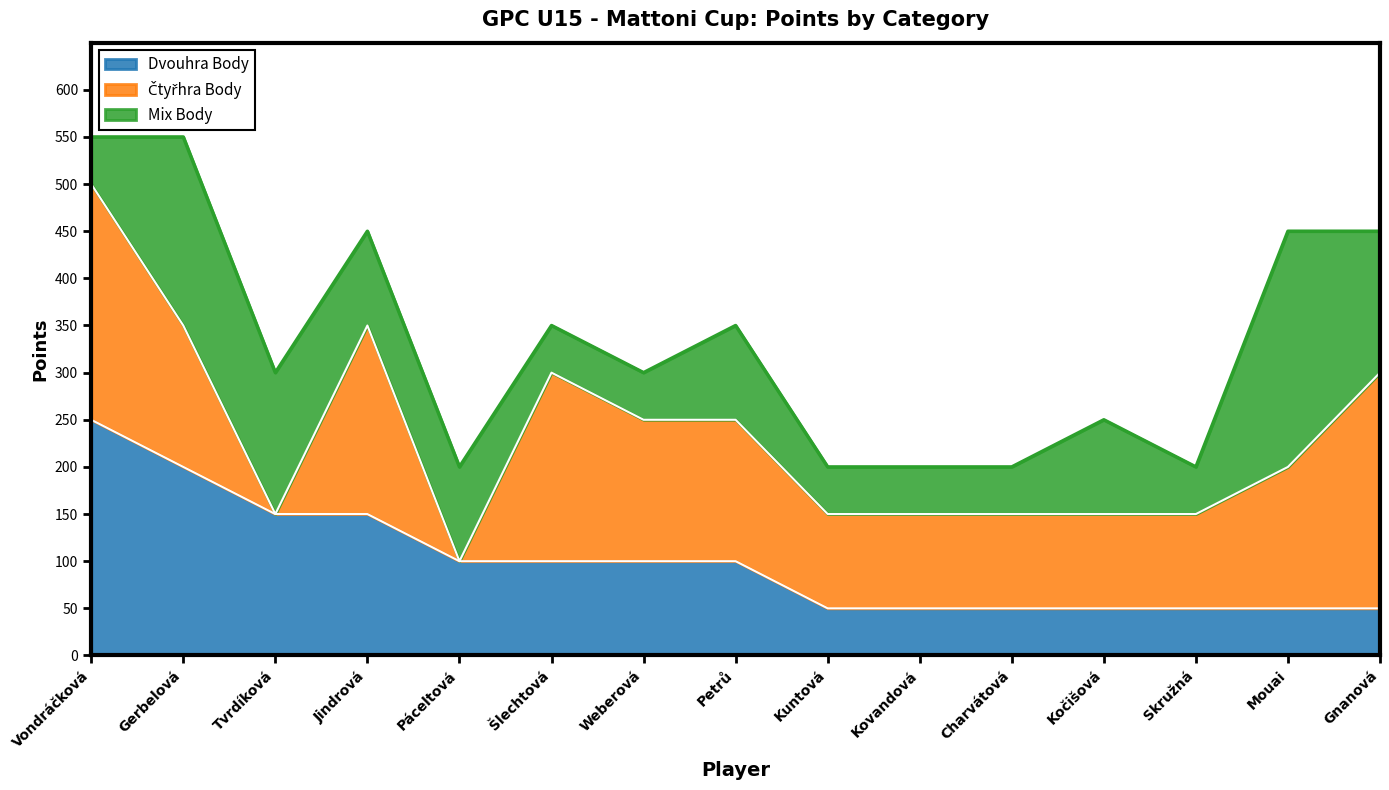

How many interior local peaks does the Čtyřhra Body series have?

2